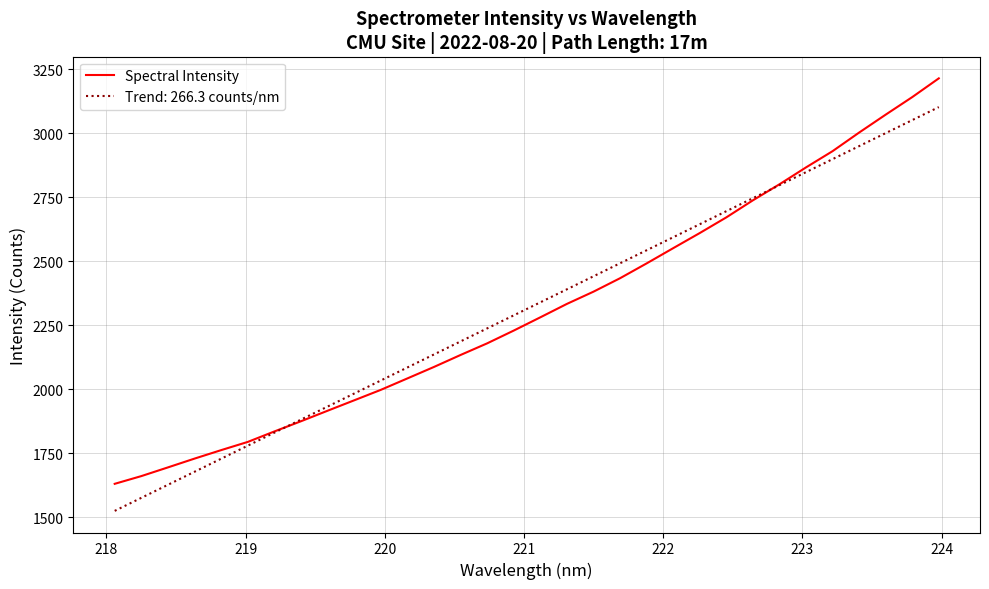

List the series in order of their peak value, lowest first.

Trend: 266.3 counts/nm, Spectral Intensity